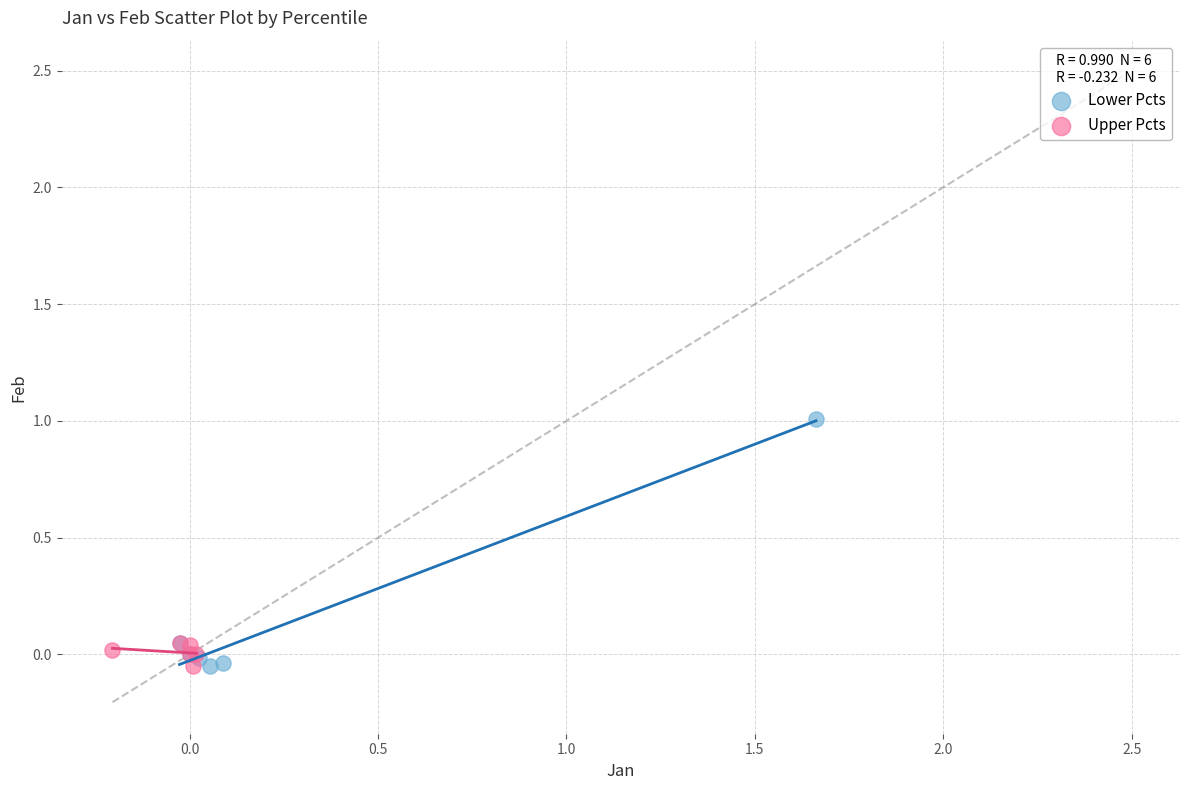

Which series reaches the maximum Y coordinate?

Lower Pcts